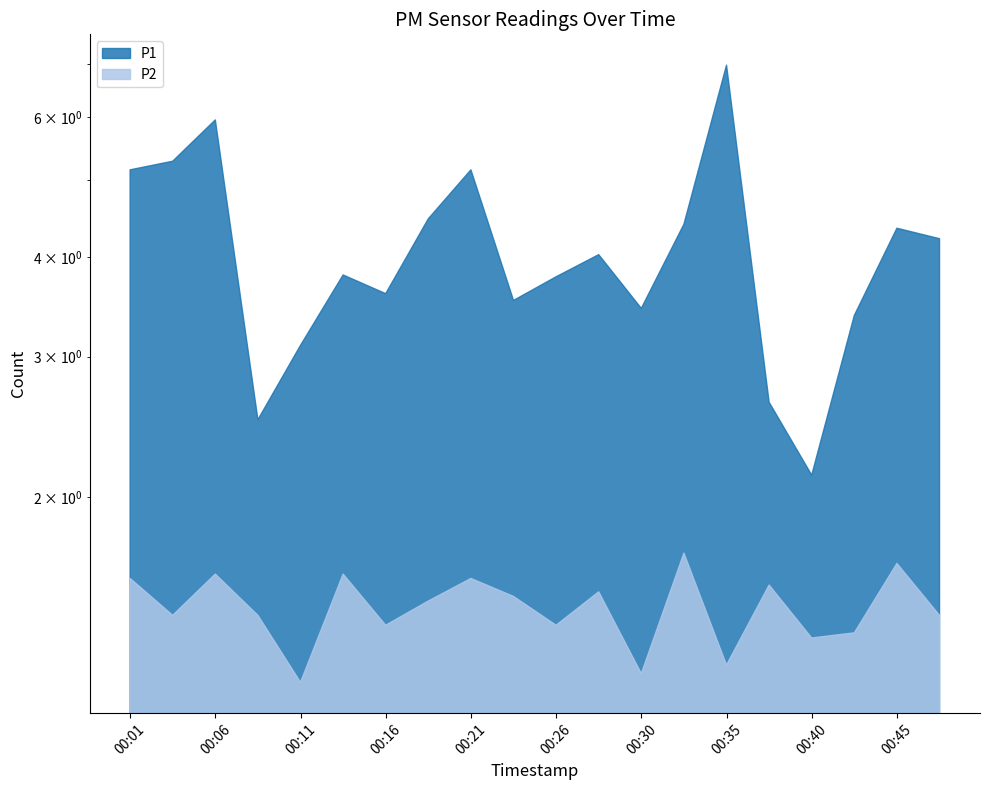

Reading left to right, extract all data points from this chart.

P1: 5.2	5.3	6.0	2.5	3.1	3.8	3.6	4.5	5.2	3.5	3.8	4.0	3.5	4.4	7.0	2.6	2.1	3.4	4.3	4.2
P2: 1.6	1.4	1.6	1.4	1.2	1.6	1.4	1.5	1.6	1.5	1.4	1.5	1.2	1.7	1.2	1.6	1.3	1.4	1.6	1.4